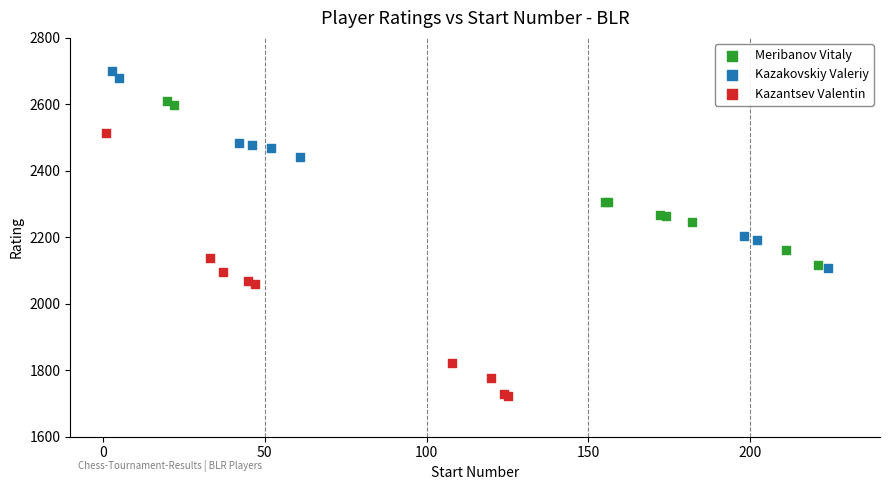

What are all the series names shown in the legend?

Meribanov Vitaly, Kazakovskiy Valeriy, Kazantsev Valentin